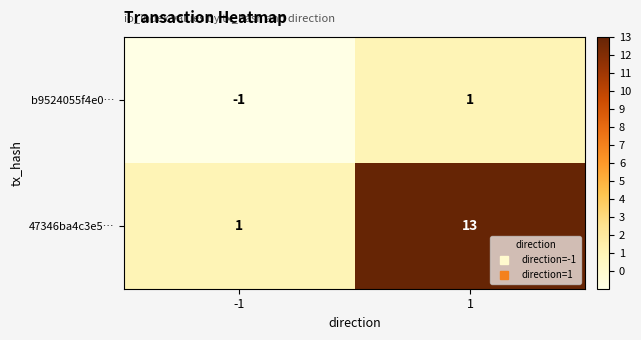

Is it true that b9524055f4e0… equals 1 at 1?

True